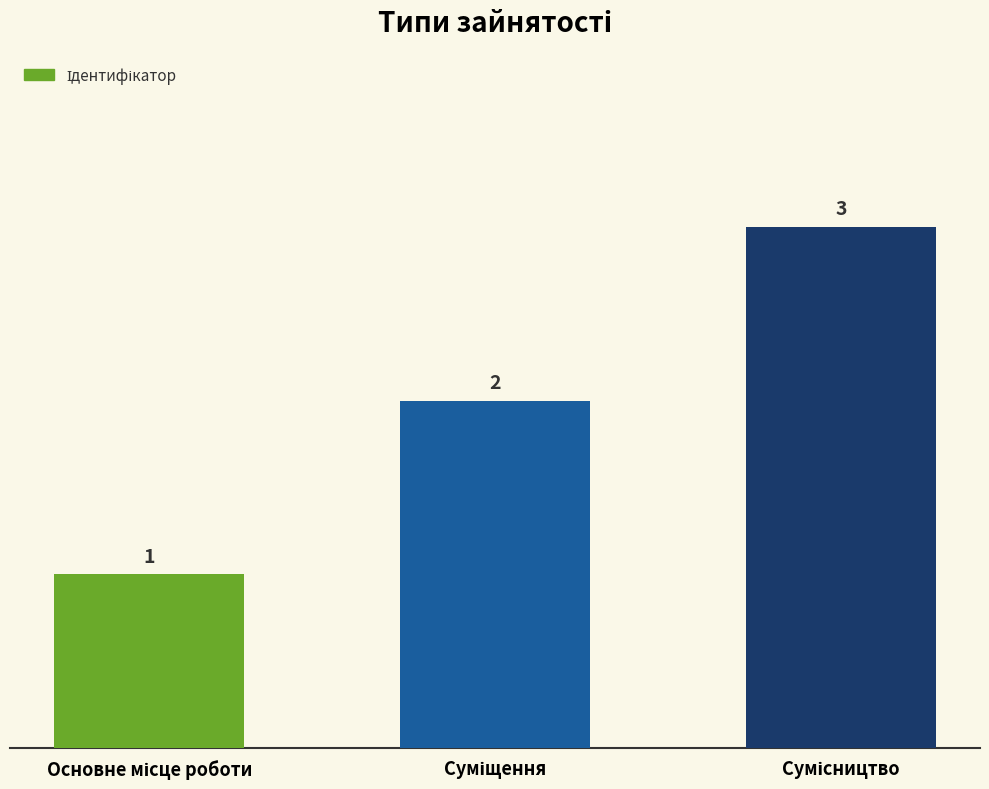

Count the values in the range 1 to 3.

3